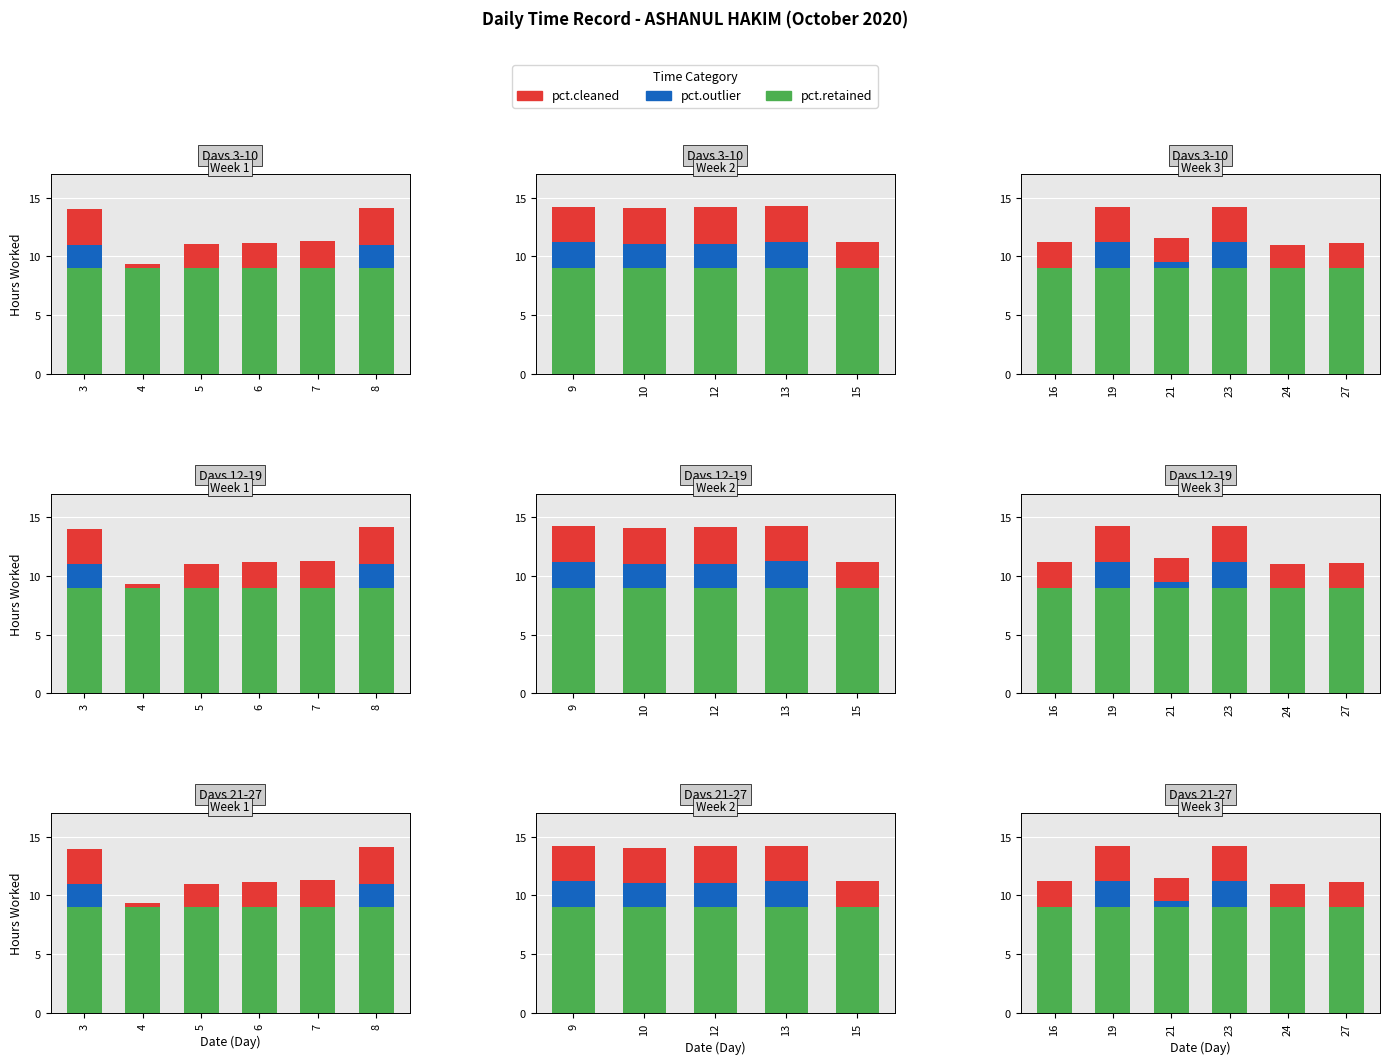

What is the value of the pct.outlier bar at the 2nd from the left?

2.2